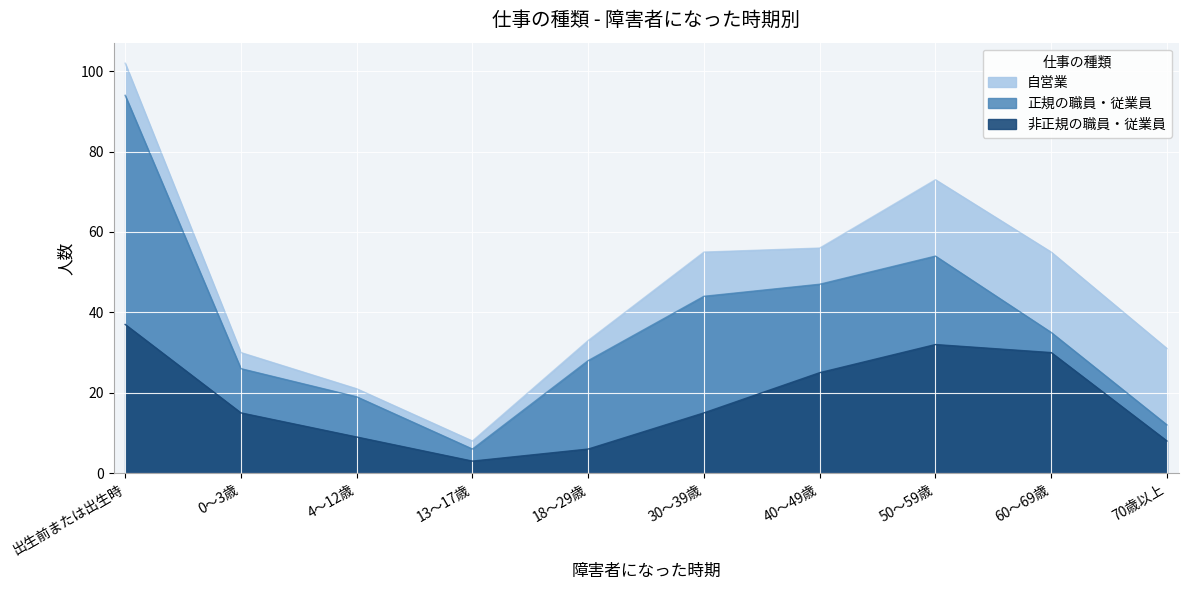

What is the difference between the highest and lowest values at 4～12歳?

8